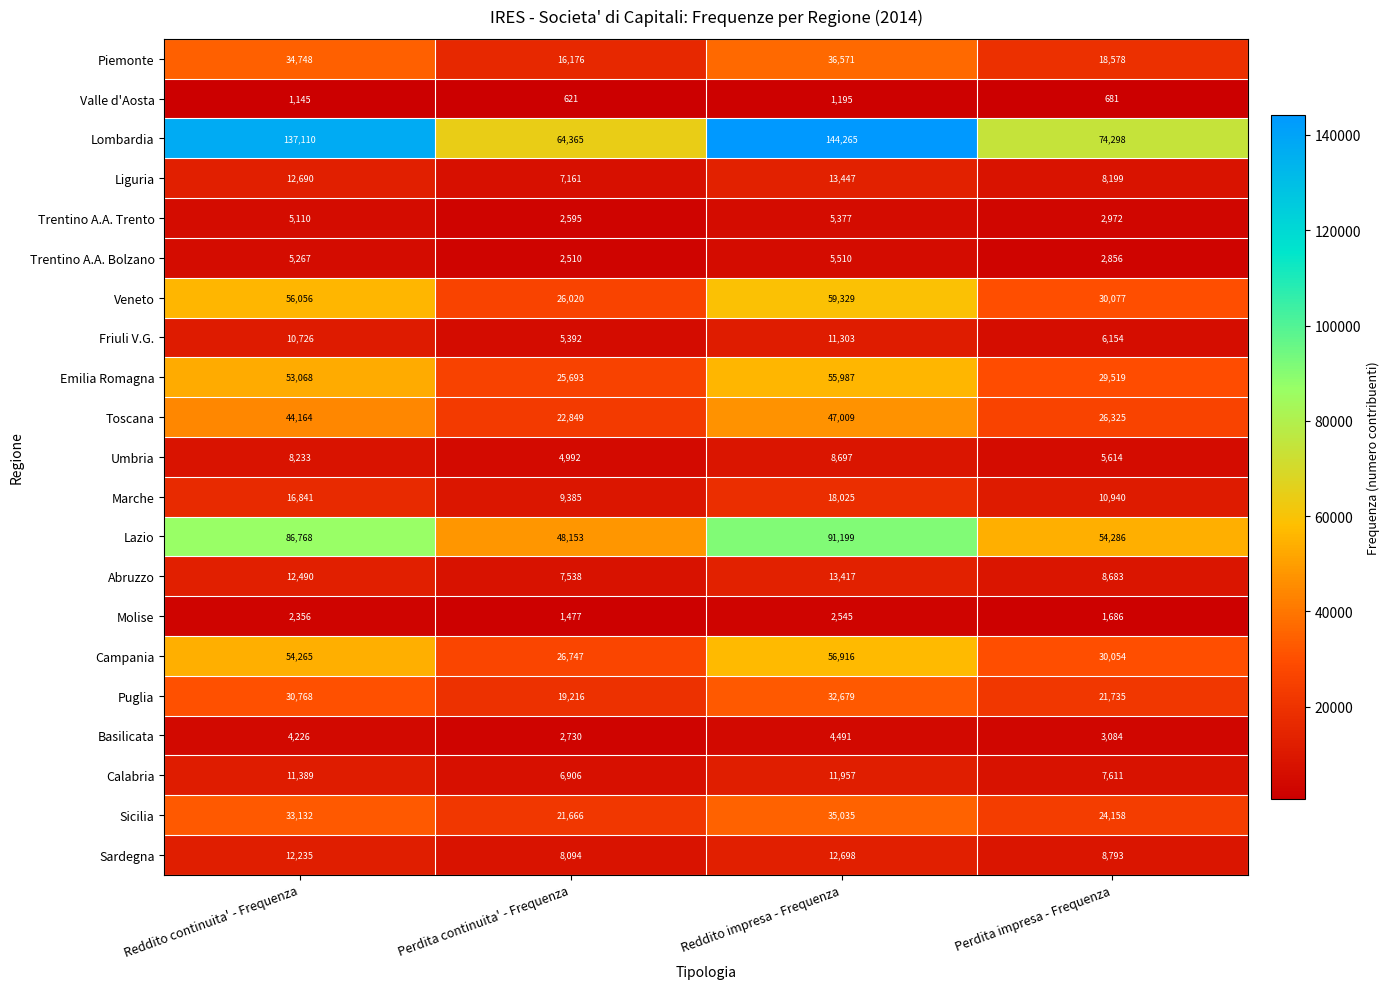

The Puglia series shows 53170 at Reddito continuita' - Frequenza. True or false?

False